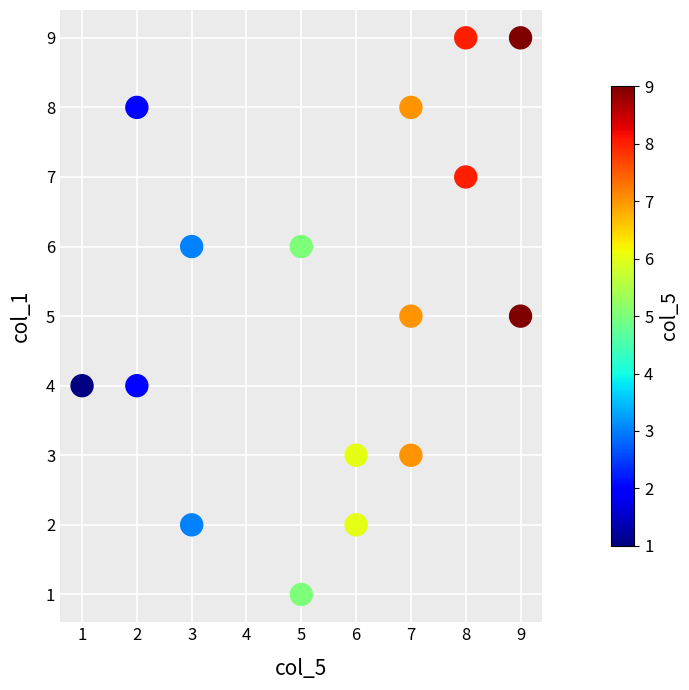

What is the range of X values (max minus min)?

8